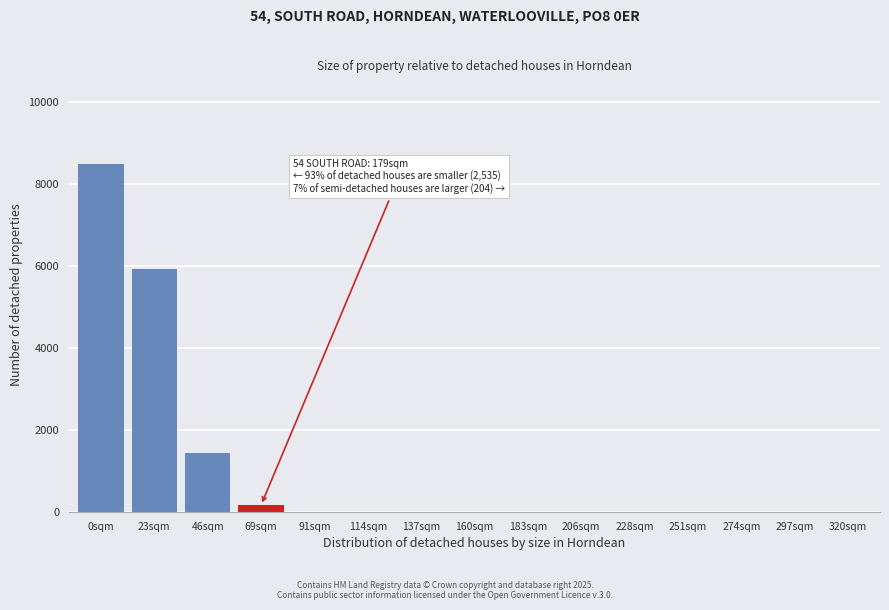

Reading left to right, extract all data points from this chart.

0sqm=8480	23sqm=5920	46sqm=1440	69sqm=160	91sqm=0